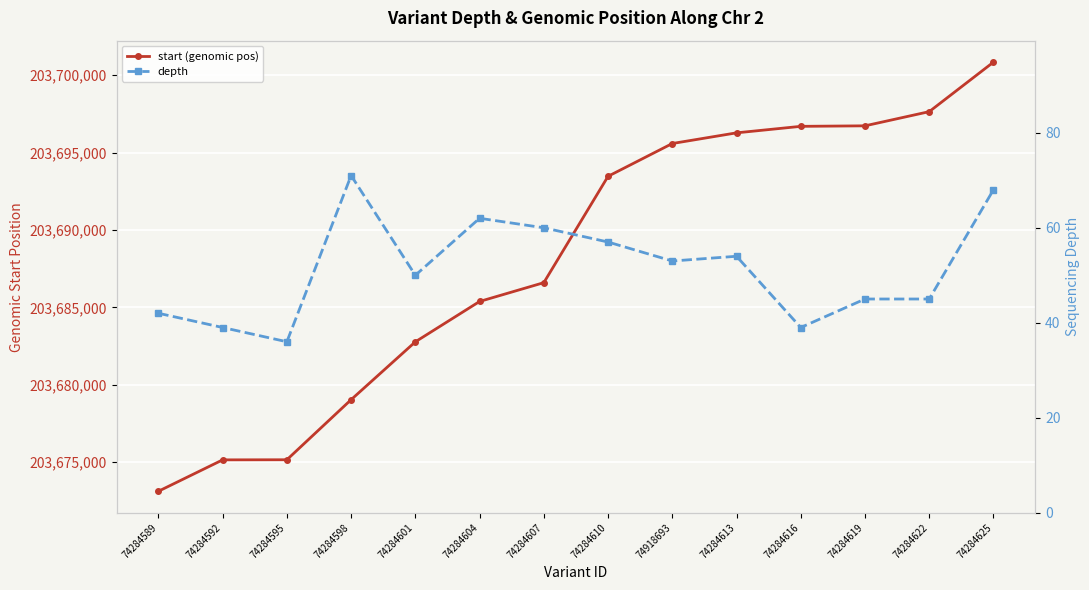

What value does the start (genomic pos) series have at 74284610, to the nearest 100?

203693500